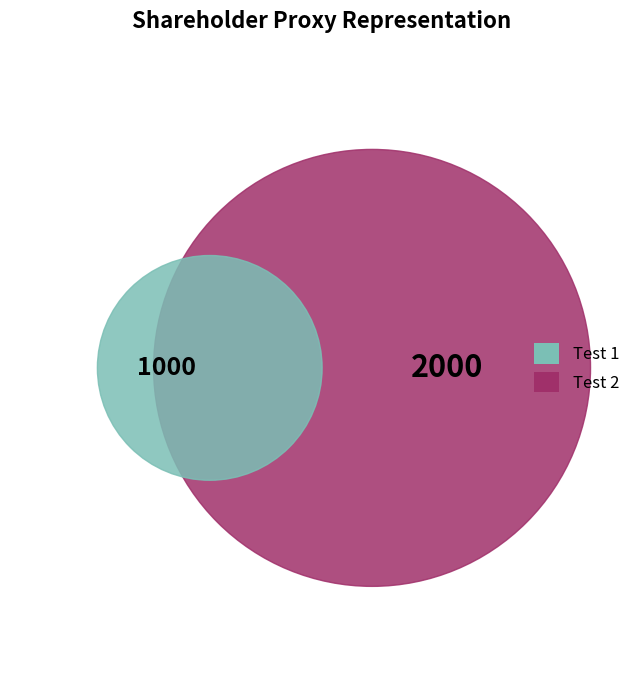

To the nearest percent, what portion does Test 2 represent?

67%